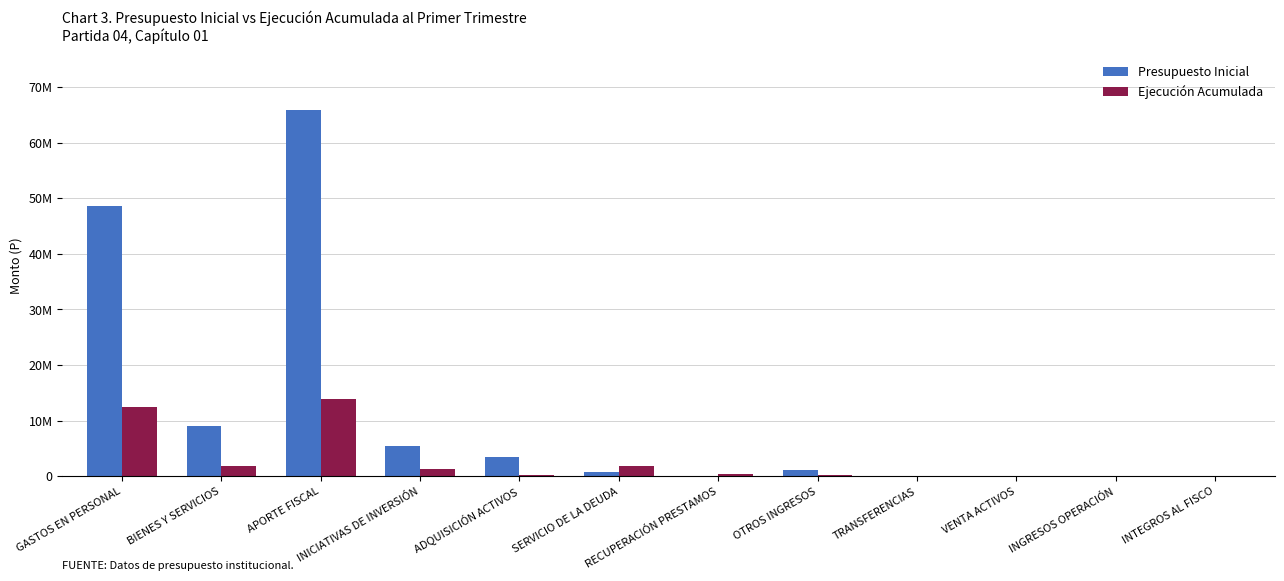

Which has a higher value, RECUPERACIÓN PRESTAMOS or INTEGROS AL FISCO?

RECUPERACIÓN PRESTAMOS